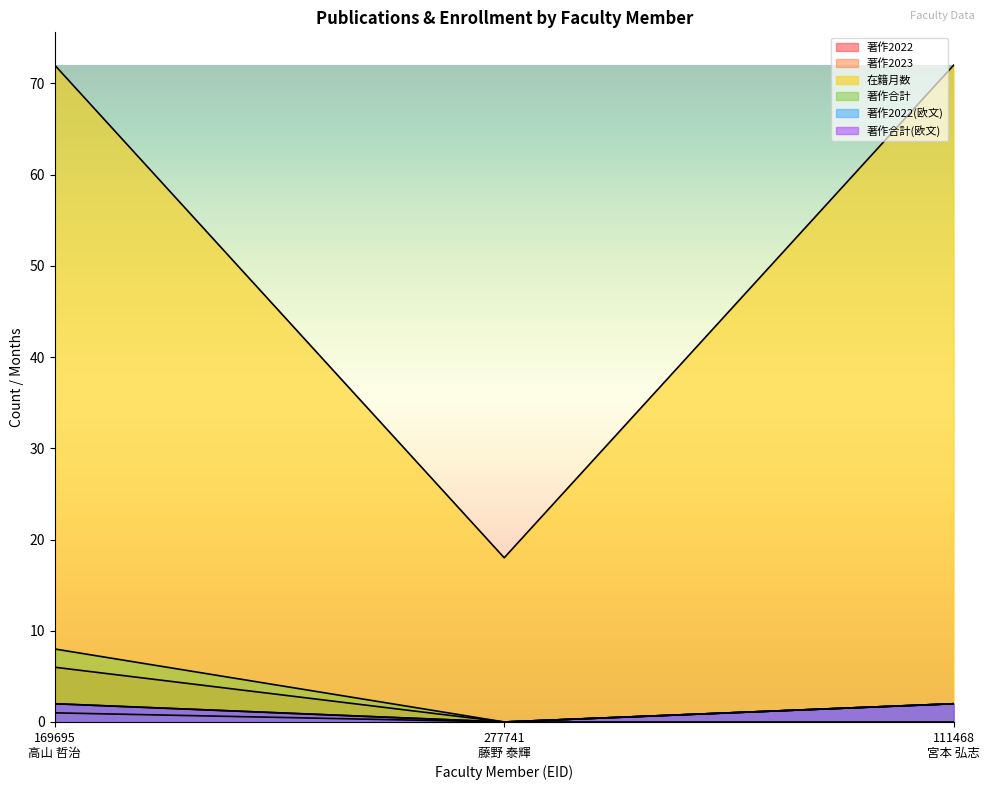

How many values in the 著作2023 series exceed 0?

1